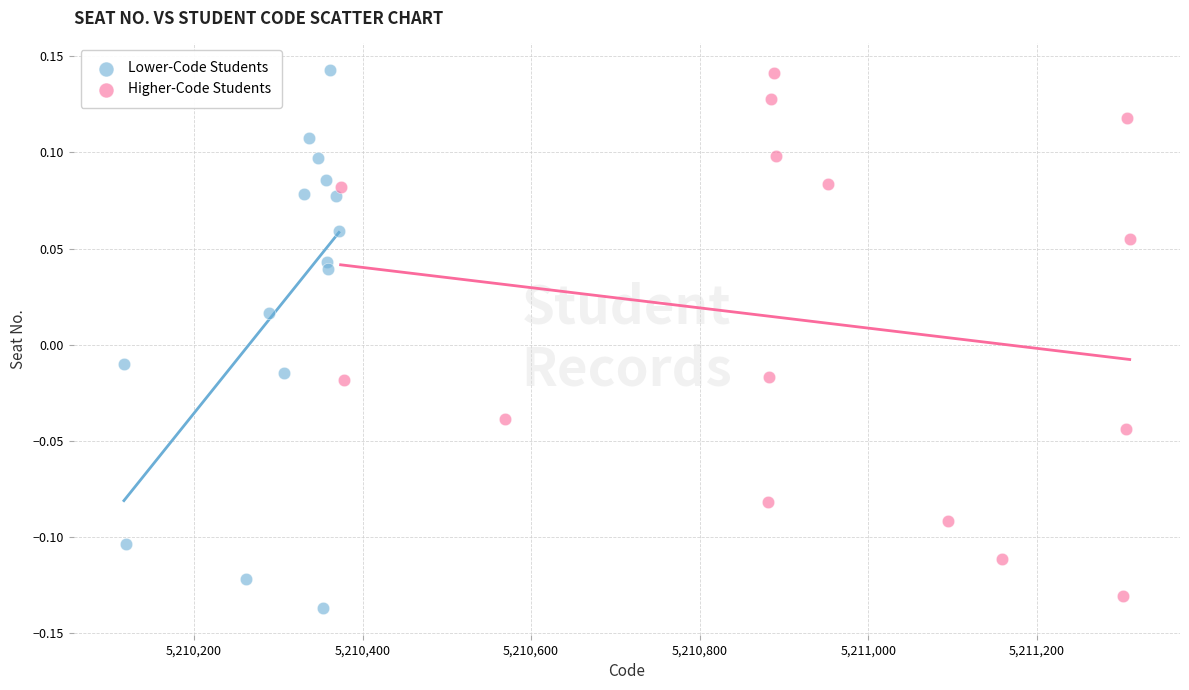

Which series has the largest Y range (max minus min)?

Lower-Code Students